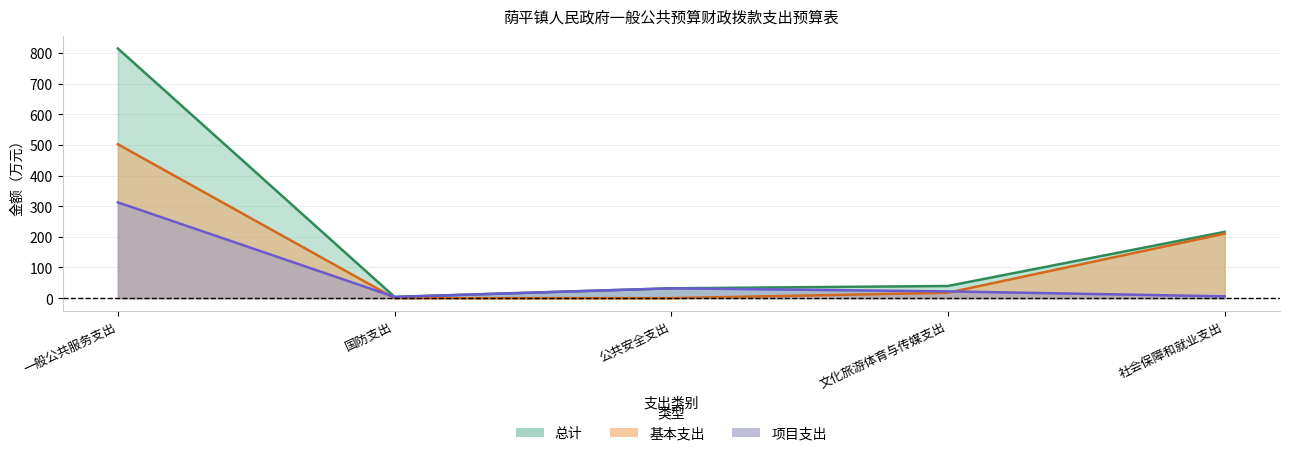

What position from the right is 社会保障和就业支出?

1